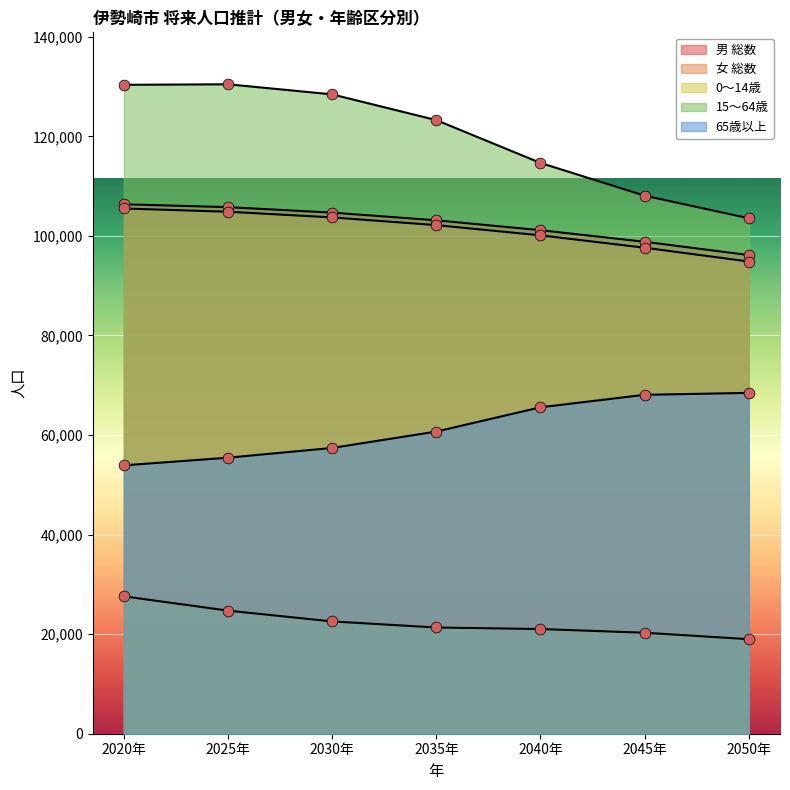

Which series reaches the minimum Y coordinate?

0～14歳